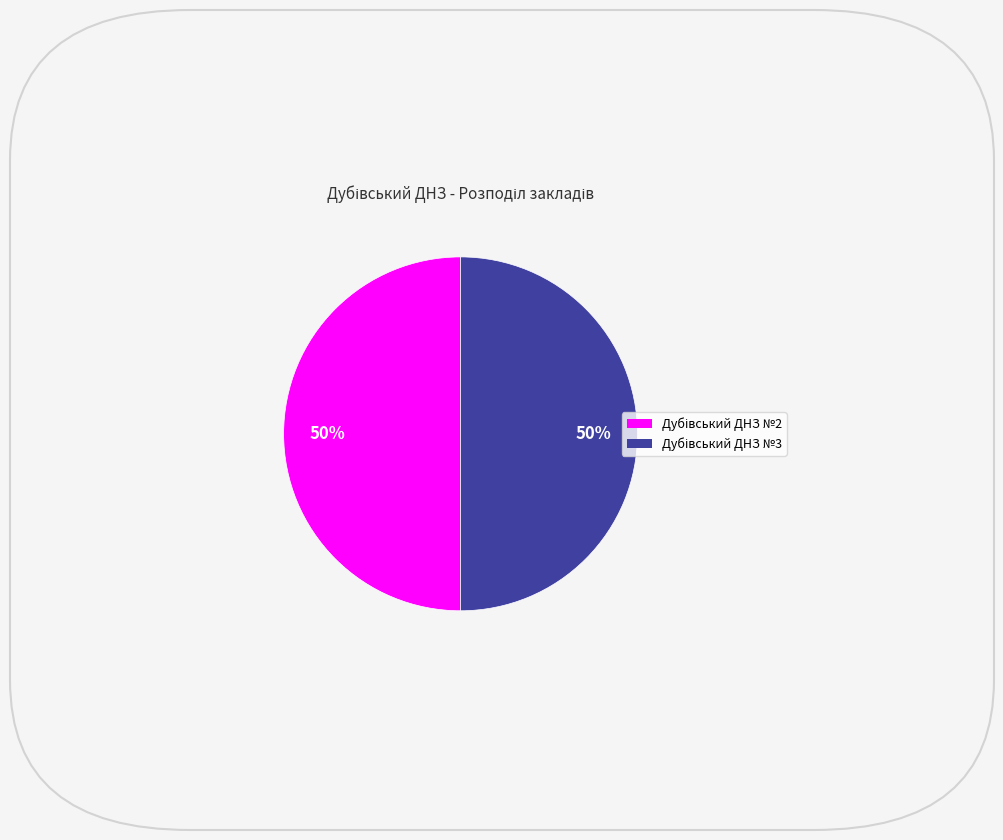

To the nearest percent, what is the average slice percentage?

50%